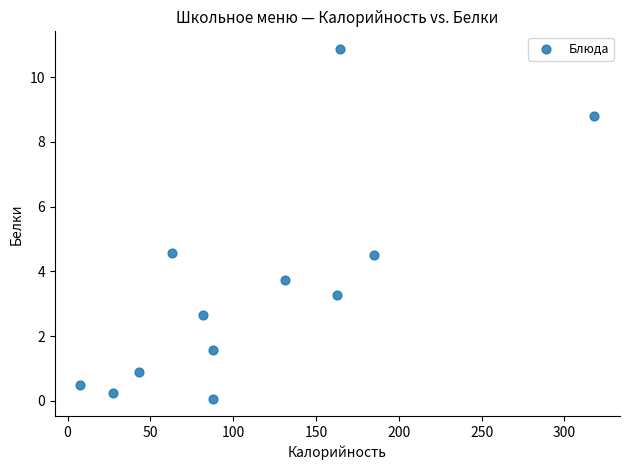

What is the range of Y values (max minus min)?

10.8